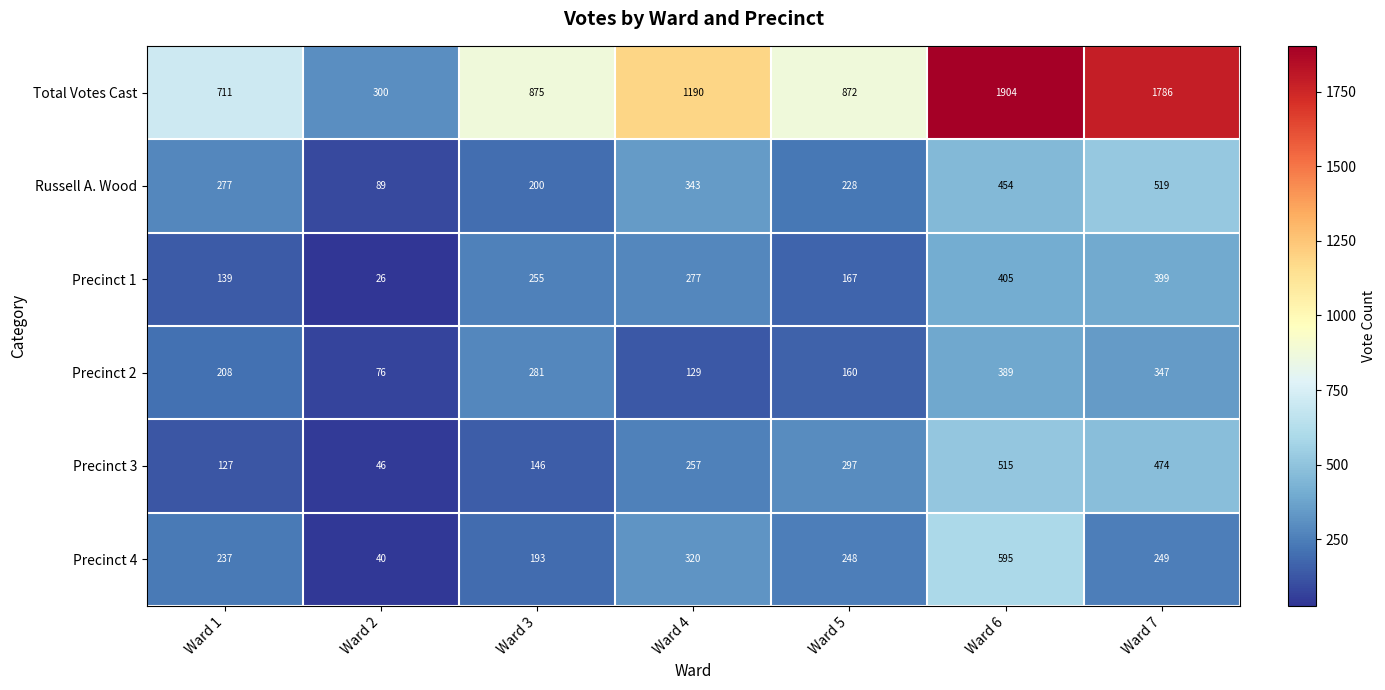

What is the maximum value shown in the chart?

1904